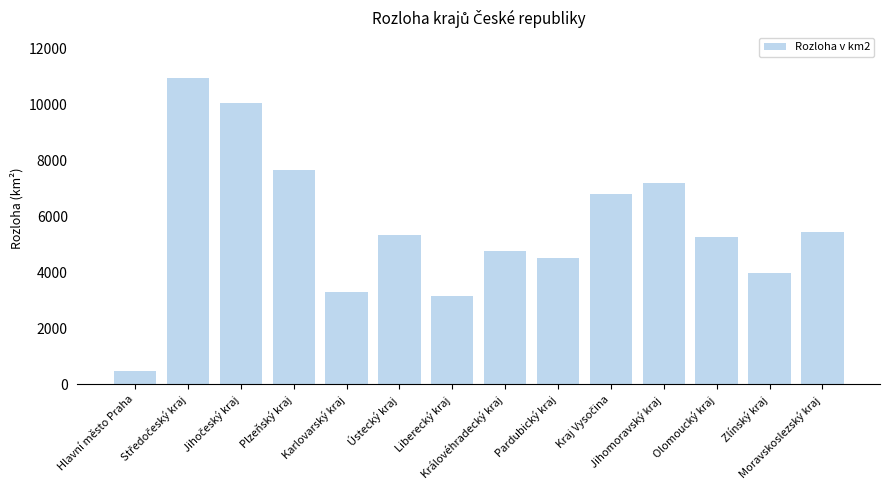

How many bars are there in total?

14